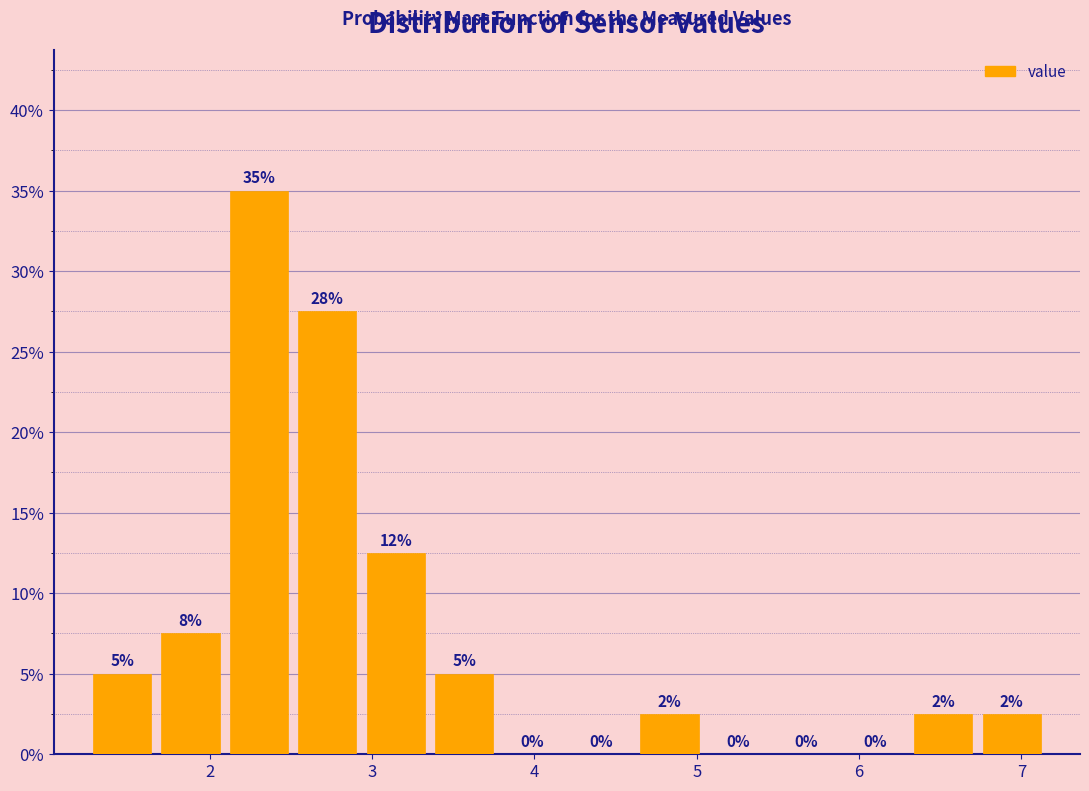

Which range on the x-axis has the tallest bar?

2.1 to 2.5